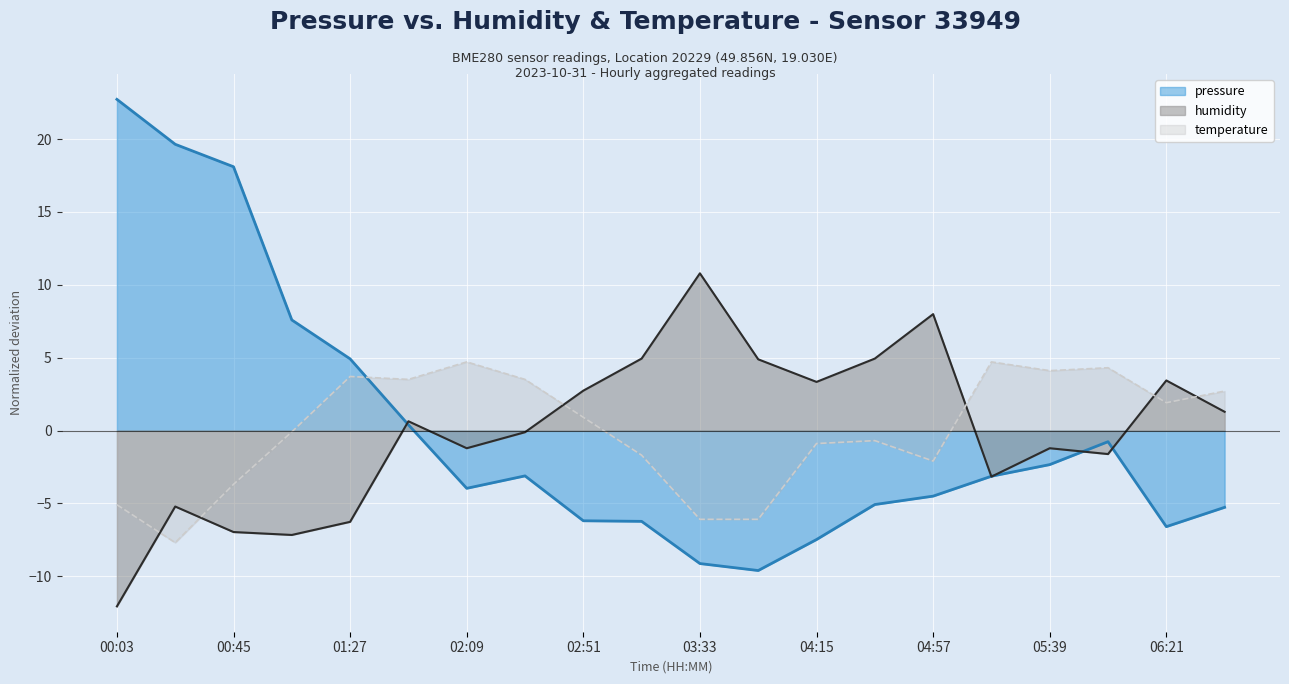

Reading right to left, transcribe all the data shown in this chart.

pressure: -5.3	-6.6	-0.8	-2.3	-3.1	-4.5	-5.1	-7.5	-9.6	-9.1	-6.2	-6.2	-3.1	-4.0	0.4	4.9	7.6	18.1	19.6	22.7
humidity: 1.3	3.4	-1.6	-1.2	-3.2	8.0	4.9	3.3	4.9	10.8	4.9	2.7	-0.1	-1.2	0.6	-6.3	-7.2	-7.0	-5.2	-12.1
temperature: 2.7	1.9	4.3	4.1	4.7	-2.1	-0.7	-0.9	-6.1	-6.1	-1.7	0.9	3.5	4.7	3.5	3.7	-0.1	-3.7	-7.7	-5.1